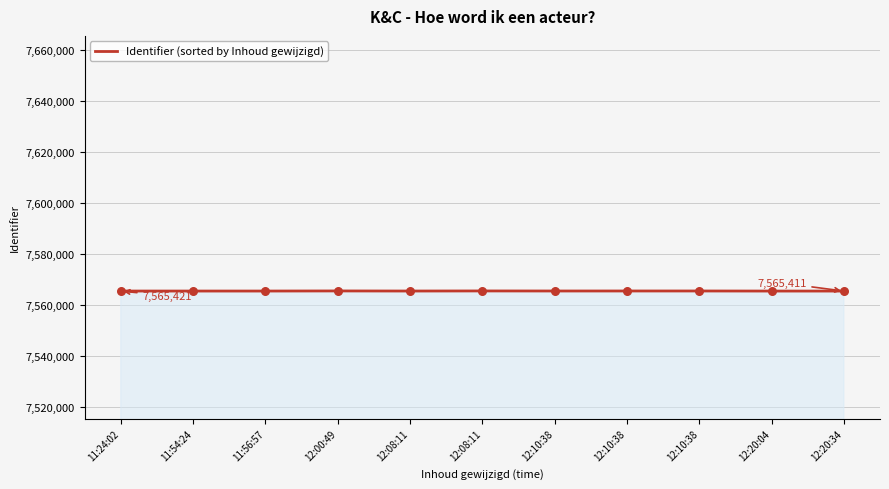

Which has a higher value, 11:24:02 or 11:56:57?

11:24:02